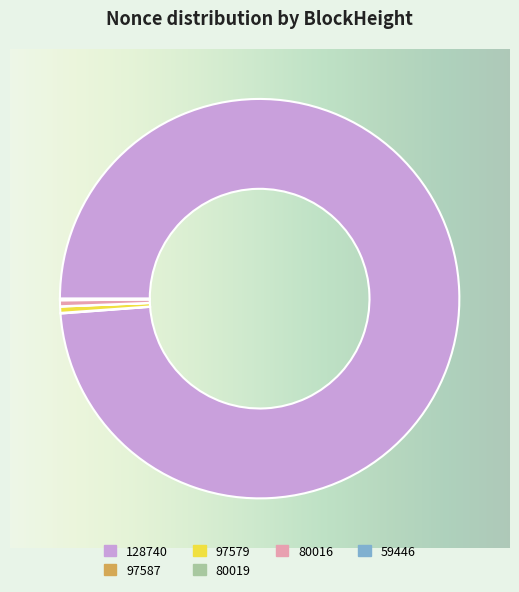

Combined, do 80016 and 97579 account for over 50%?

No